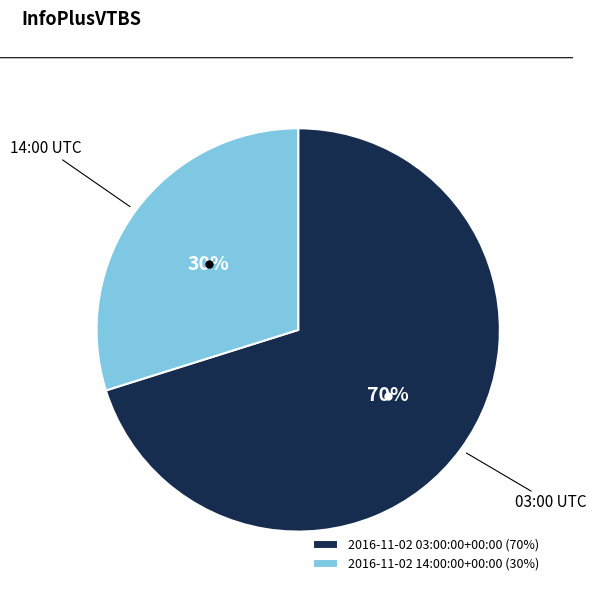

What is the ratio of the value at 2016-11-02 14:00:00+00:00 (30%) to the value at 2016-11-02 03:00:00+00:00 (70%)?

0.4